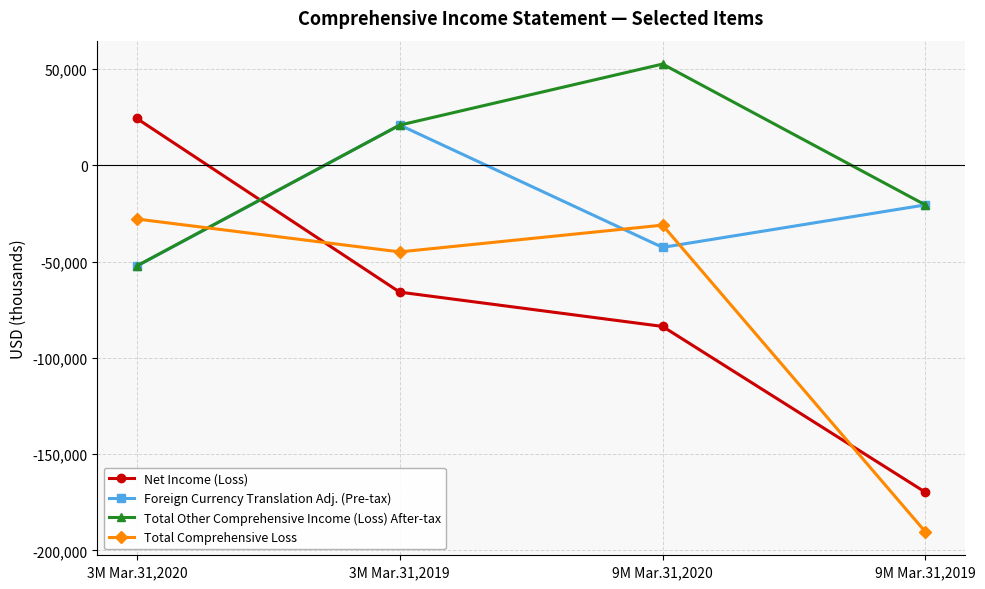

Rank the categories by Net Income (Loss) value from lowest to highest.

9M Mar.31,2019, 9M Mar.31,2020, 3M Mar.31,2019, 3M Mar.31,2020